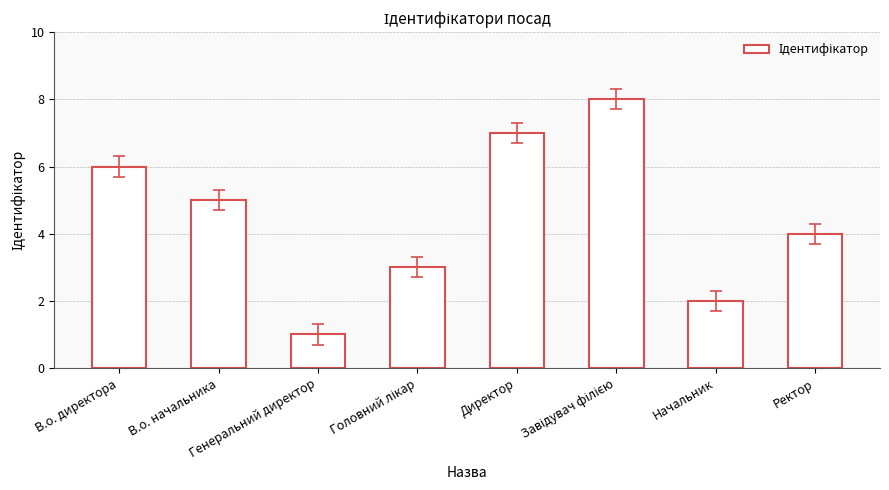

Reading left to right, what are all the values shown in this chart?

6	5	1	3	7	8	2	4